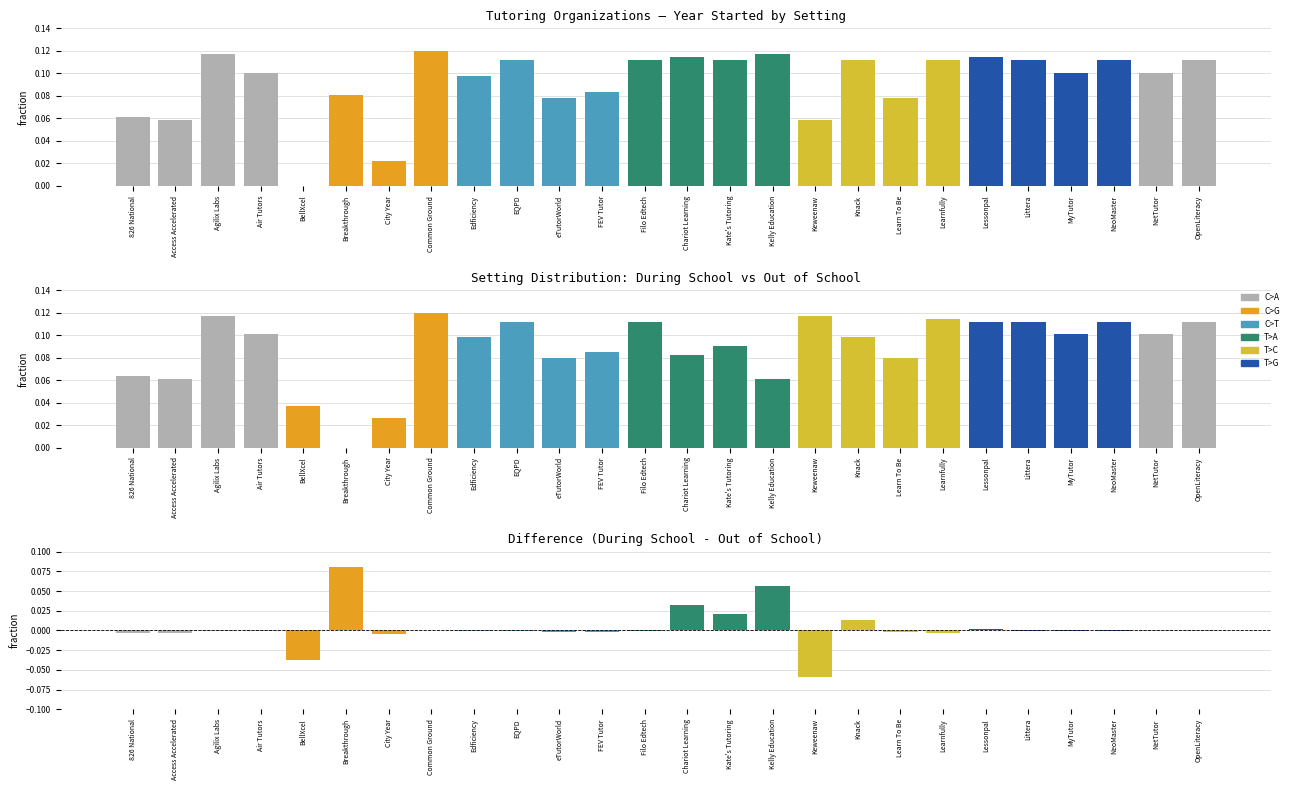

At how many categories does at least one series exceed 0?

26